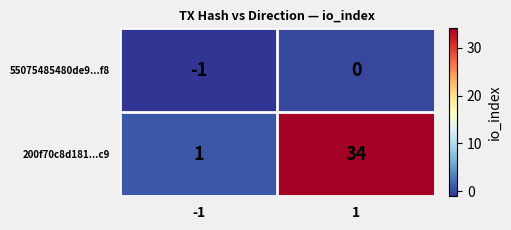

Which series changed the most between -1 and 1?

200f70c8d181...c9